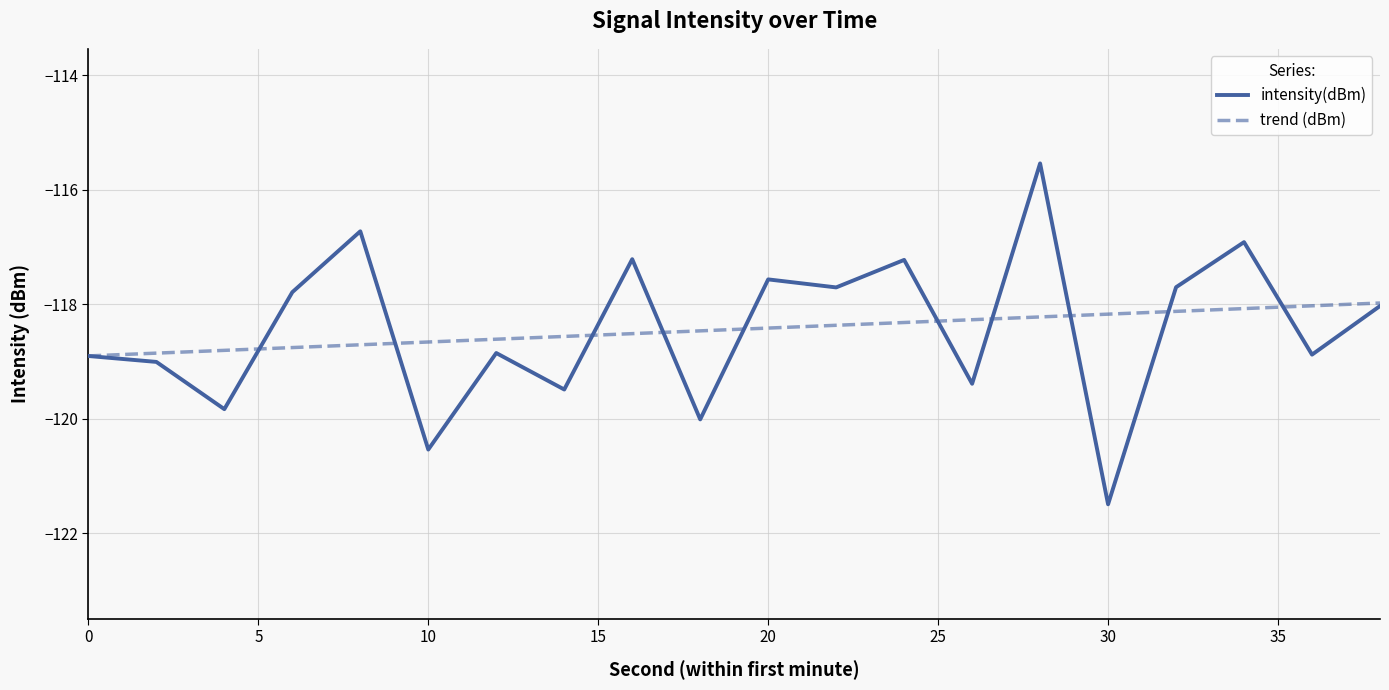

What is the value of the 2nd point from the left?

-119.0